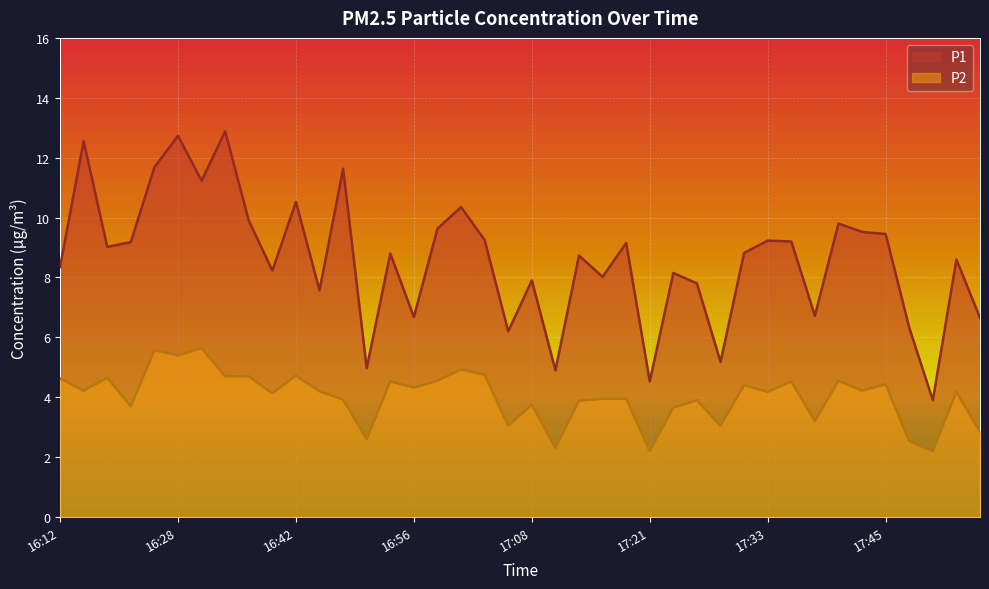

At 17:35, list the series in order from largest to smallest.

P1, P2